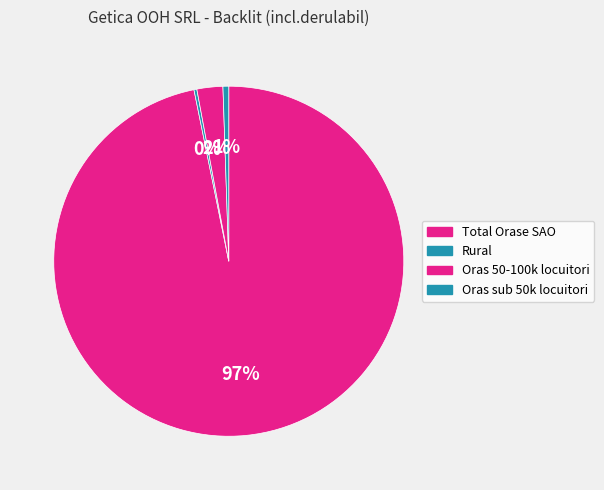

Combined, do Total Orase SAO and Rural account for over 50%?

Yes